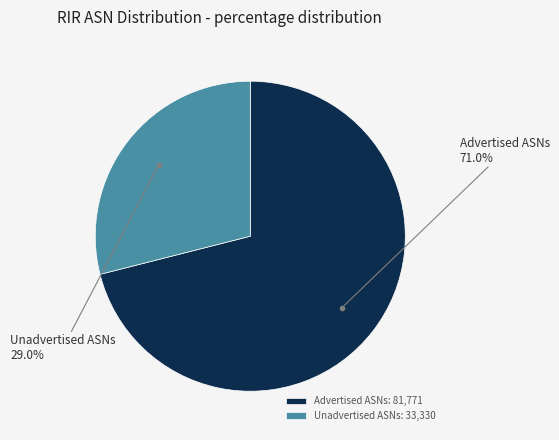

Does Advertised ASNs represent more than half of the total?

Yes